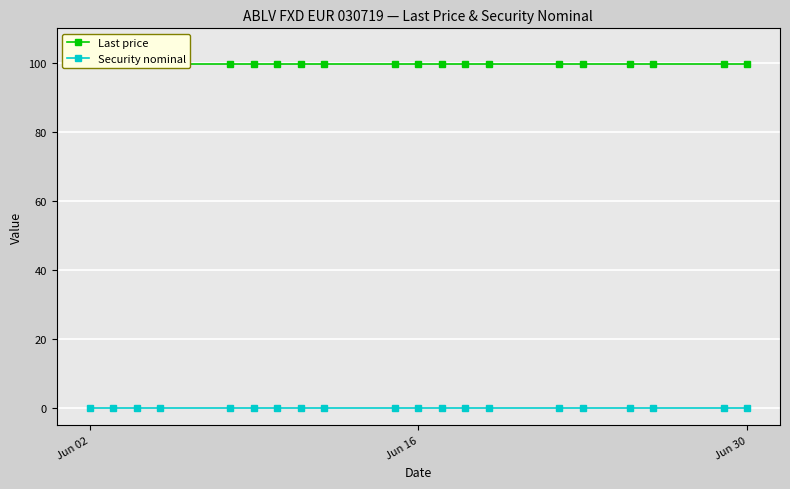

Where is Security nominal nearest to the value 0?

Jun 02